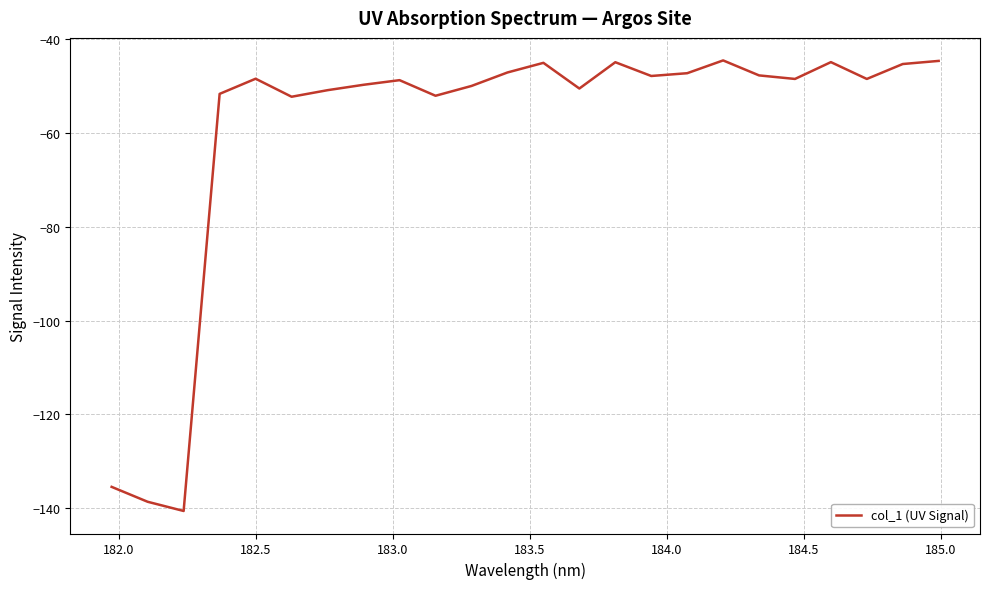

What is the greatest value displayed?

-44.6